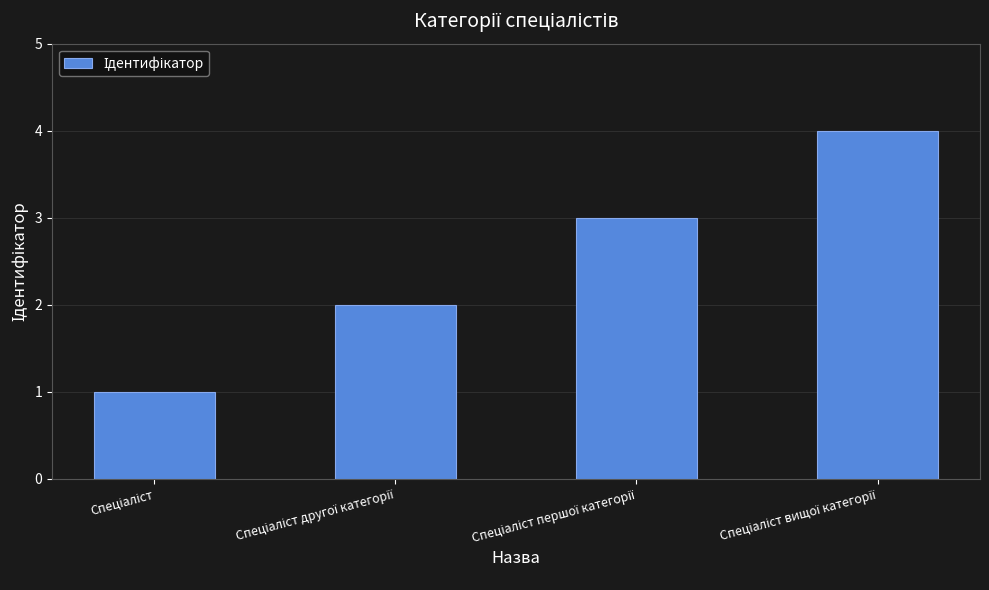

What is the value of the 1st bar from the left?

1